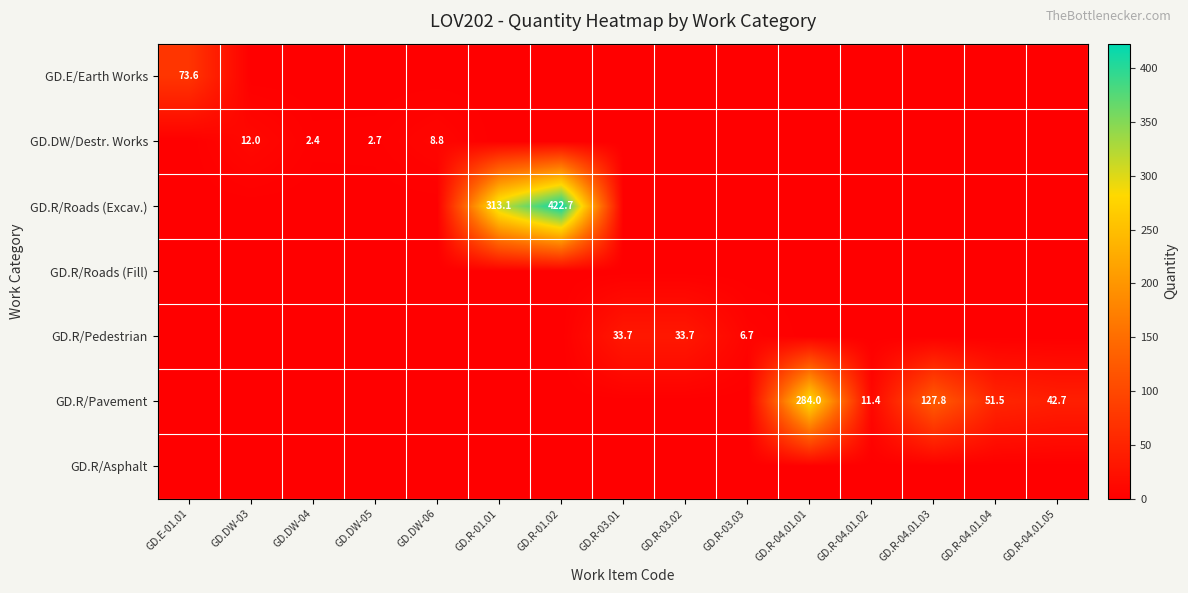

The value of GD.DW/Destr. Works at GD.DW-05 is 1.6. True or false?

False